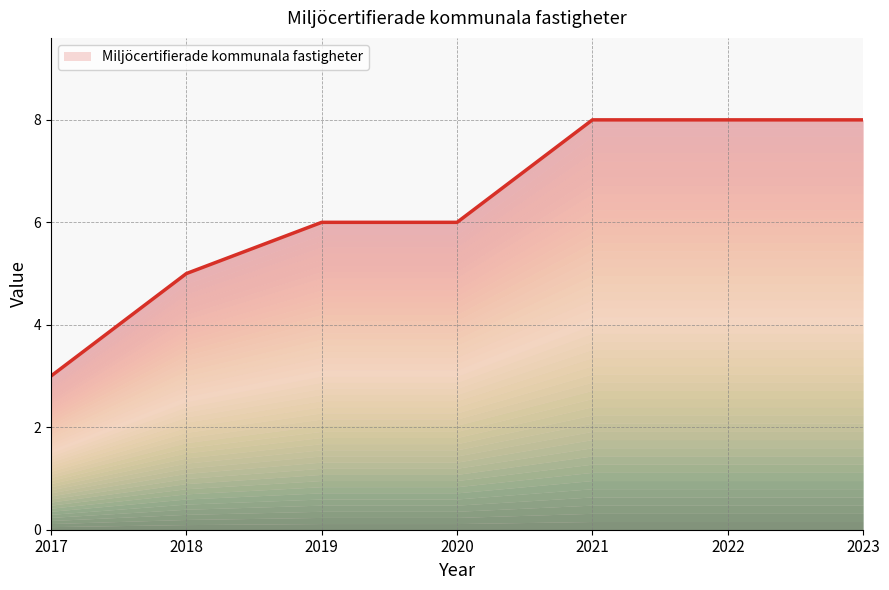

How many categories are shown in the chart?

7